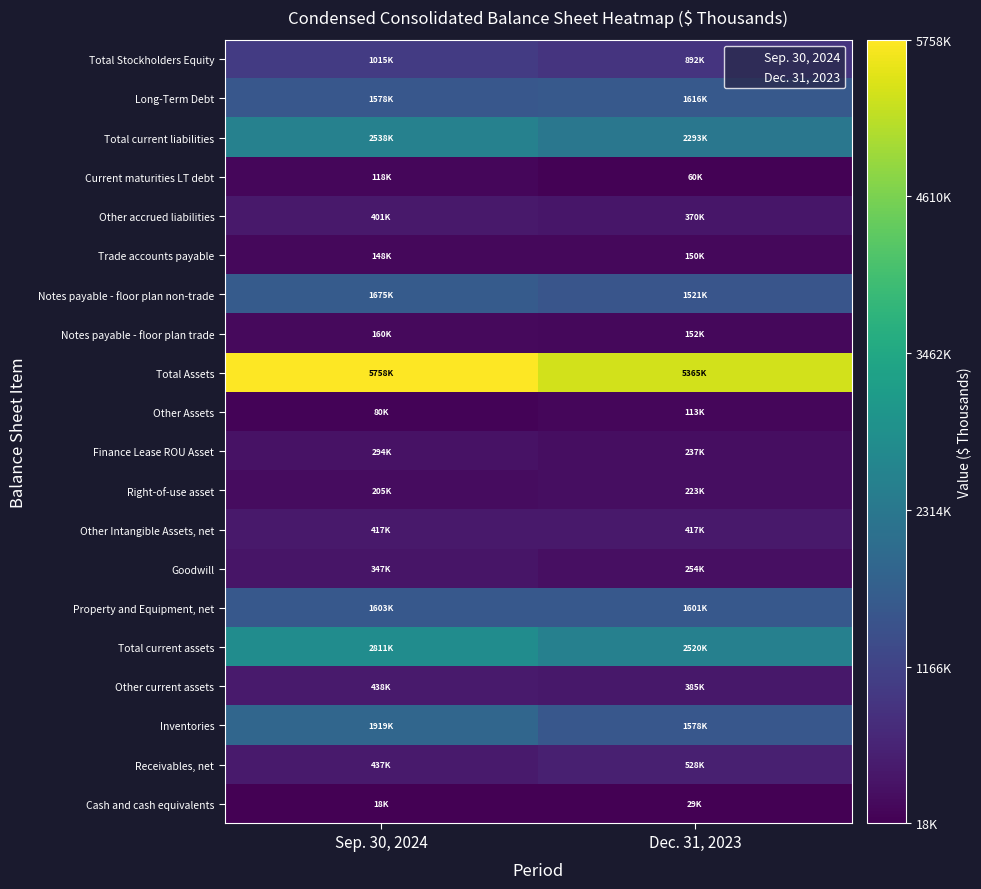

Reading left to right, list all the values displayed in this chart.

Cash and cash equivalents: Sep. 30, 2024=17600	Dec. 31, 2023=28900
Receivables, net: Sep. 30, 2024=436600	Dec. 31, 2023=528100
Inventories: Sep. 30, 2024=1918800	Dec. 31, 2023=1578300
Other current assets: Sep. 30, 2024=438400	Dec. 31, 2023=385100
Total current assets: Sep. 30, 2024=2811400	Dec. 31, 2023=2520400
Property and Equipment, net: Sep. 30, 2024=1602900	Dec. 31, 2023=1601000
Goodwill: Sep. 30, 2024=347100	Dec. 31, 2023=253800
Other Intangible Assets, net: Sep. 30, 2024=417400	Dec. 31, 2023=417400
Right-of-use asset: Sep. 30, 2024=205200	Dec. 31, 2023=222600
Finance Lease ROU Asset: Sep. 30, 2024=293900	Dec. 31, 2023=236600
Other Assets: Sep. 30, 2024=80300	Dec. 31, 2023=112800
Total Assets: Sep. 30, 2024=5758200	Dec. 31, 2023=5364600
Notes payable - floor plan trade: Sep. 30, 2024=159900	Dec. 31, 2023=152100
Notes payable - floor plan non-trade: Sep. 30, 2024=1675200	Dec. 31, 2023=1520600
Trade accounts payable: Sep. 30, 2024=148500	Dec. 31, 2023=149800
Other accrued liabilities: Sep. 30, 2024=400600	Dec. 31, 2023=370200
Current maturities LT debt: Sep. 30, 2024=117700	Dec. 31, 2023=60100
Total current liabilities: Sep. 30, 2024=2538500	Dec. 31, 2023=2292900
Long-Term Debt: Sep. 30, 2024=1578200	Dec. 31, 2023=1616500
Total Stockholders Equity: Sep. 30, 2024=1015000	Dec. 31, 2023=891900